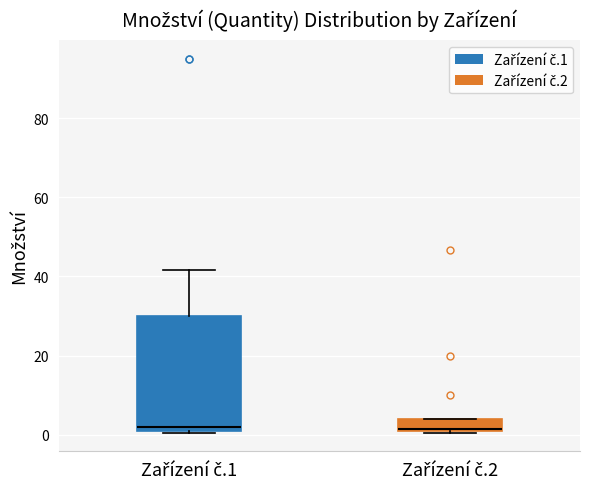

Reading left to right, transcribe this box plot: for each box, give where its median line is, the range the box spans, and where its two whiskers end, as read against the y-axis. The values are not printed on the chart, so give them approximately, as read against the axis.

Zařízení č.1: median 2 (just above the box's lower edge), box 2 to 30, whiskers 0 to 42
Zařízení č.2: median 2, box 2 to 4, whiskers 0 to 4